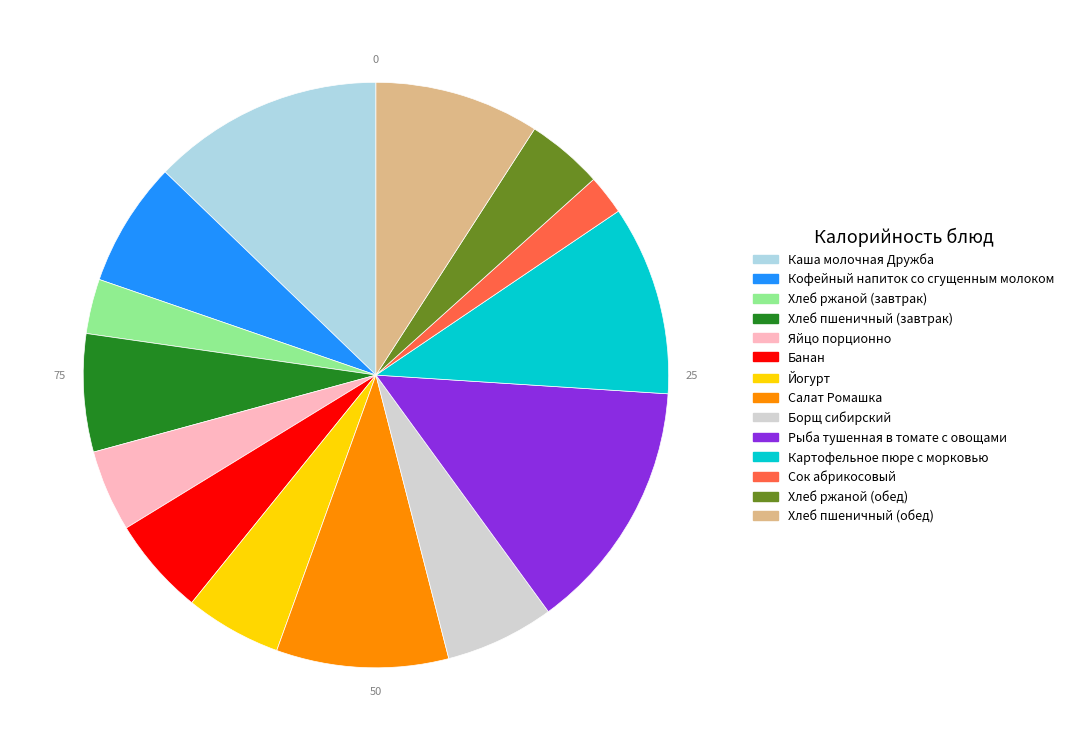

How many slices are in this pie chart?

14